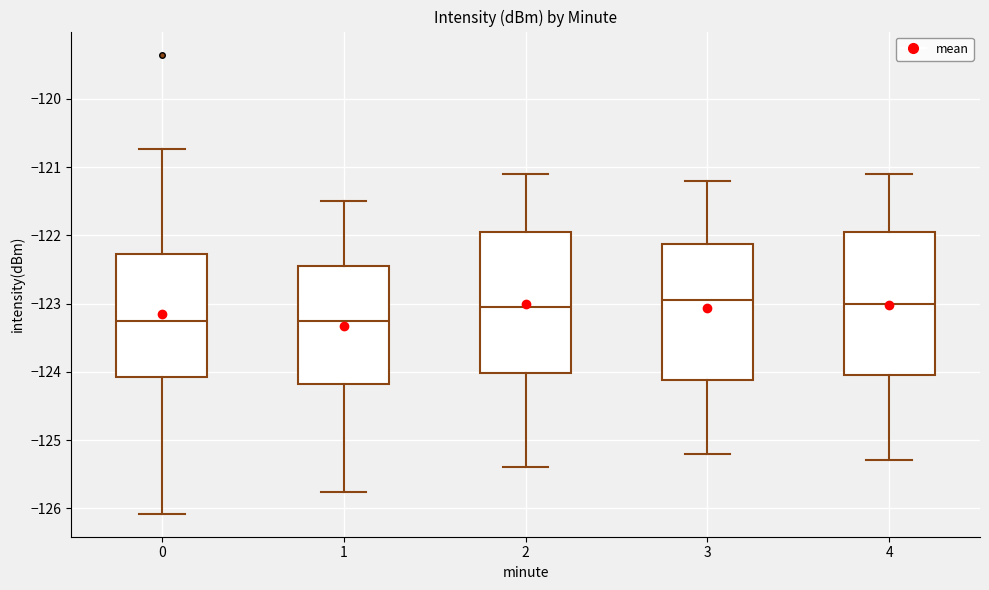

Reading left to right, read every box against the y-axis: the position of its median line, the range the box covers, and the ends of its whiskers. The values are not printed on the chart, so give them approximately, as read against the axis.

0: median -123.3, box -124.1 to -122.3, whiskers -126.1 to -120.7
1: median -123.2, box -124.2 to -122.4, whiskers -125.8 to -121.5
2: median -123.0, box -124.0 to -121.9, whiskers -125.4 to -121.1
3: median -122.9, box -124.1 to -122.1, whiskers -125.2 to -121.2
4: median -123.0, box -124.0 to -121.9, whiskers -125.3 to -121.1